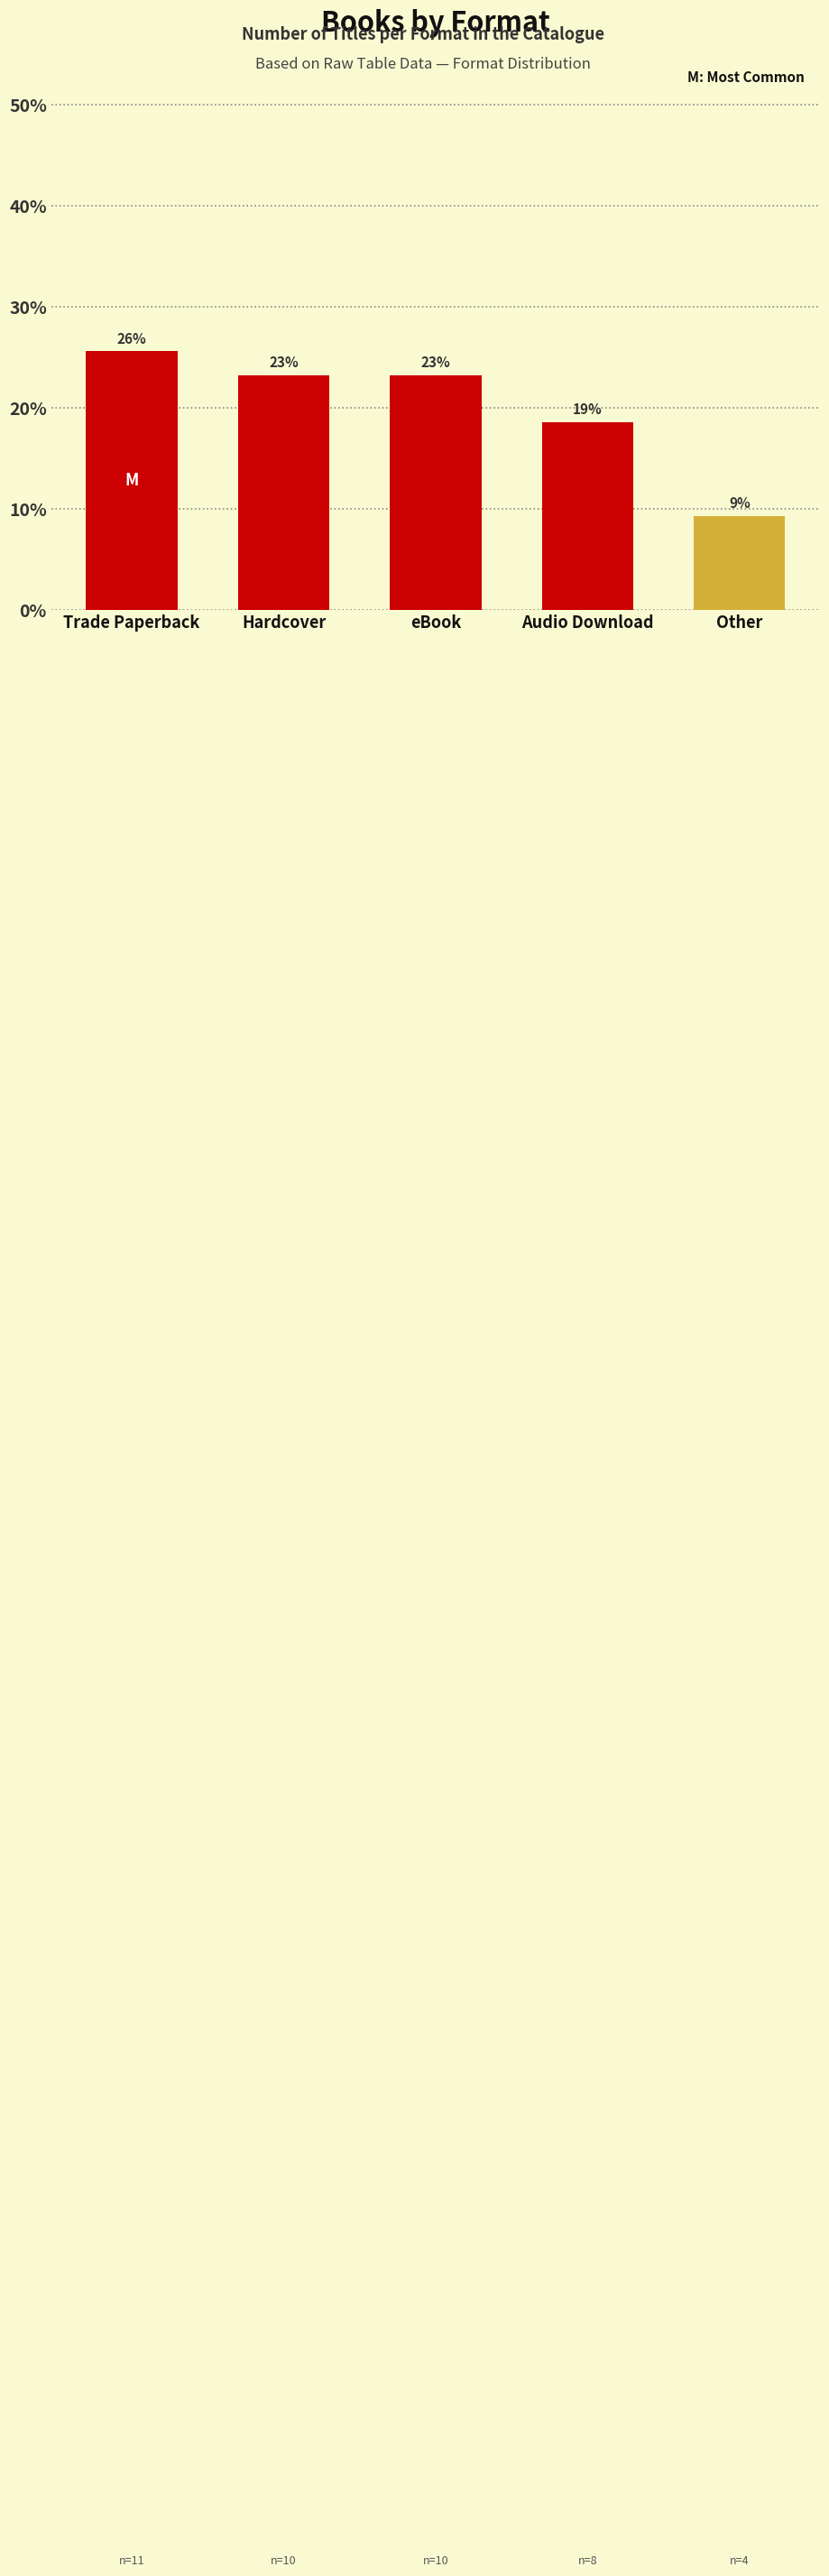

True or false: the data shows 25.6 at Trade Paperback.

True